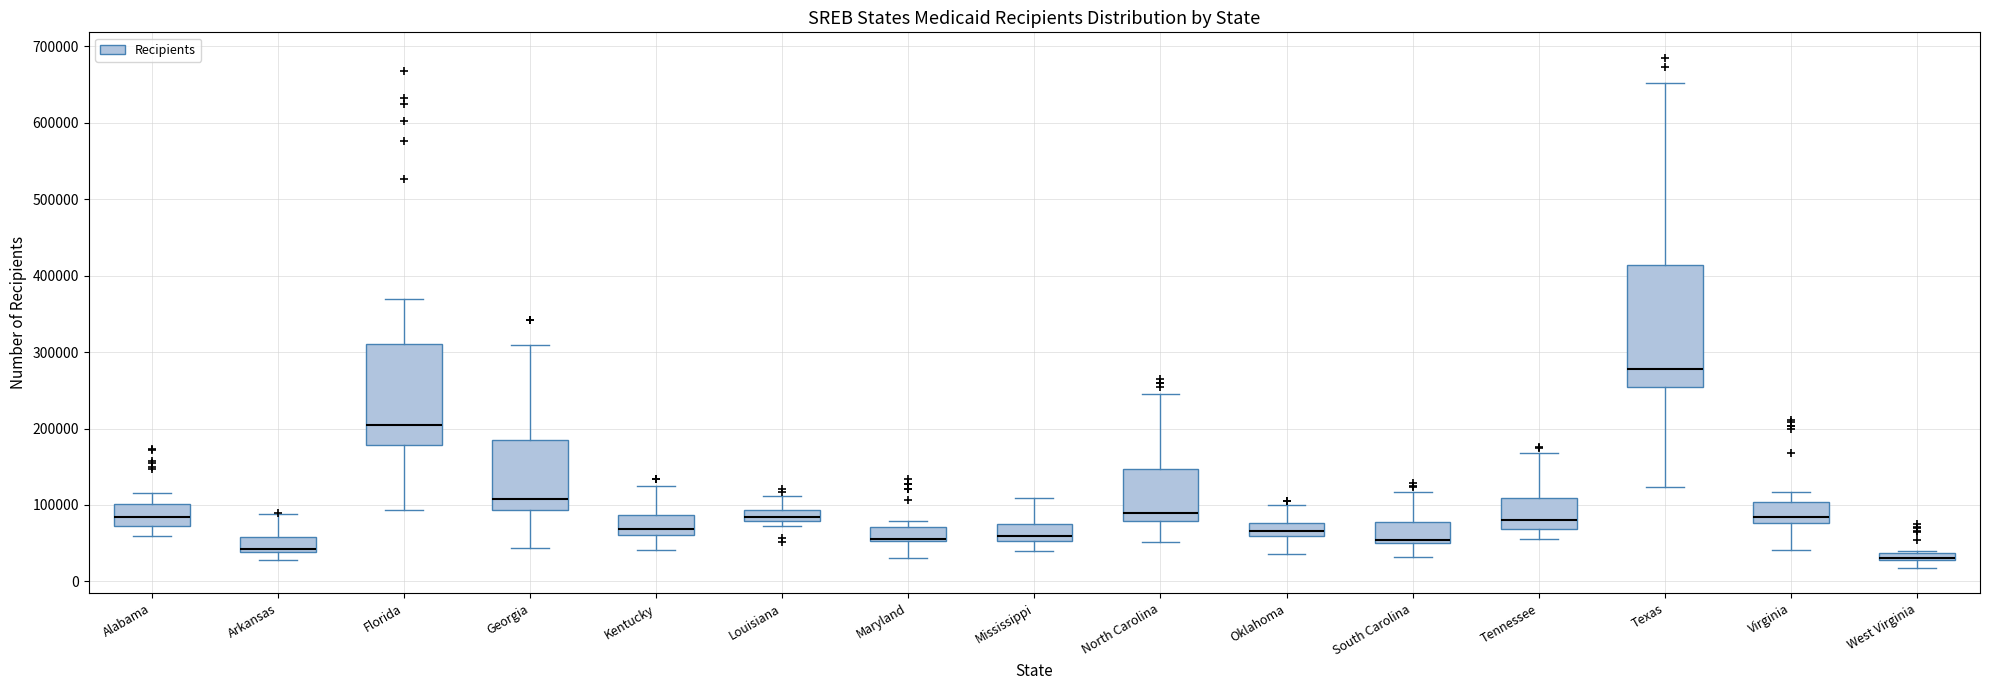

Which box is the tallest, from its lower edge to its upper edge?

Texas